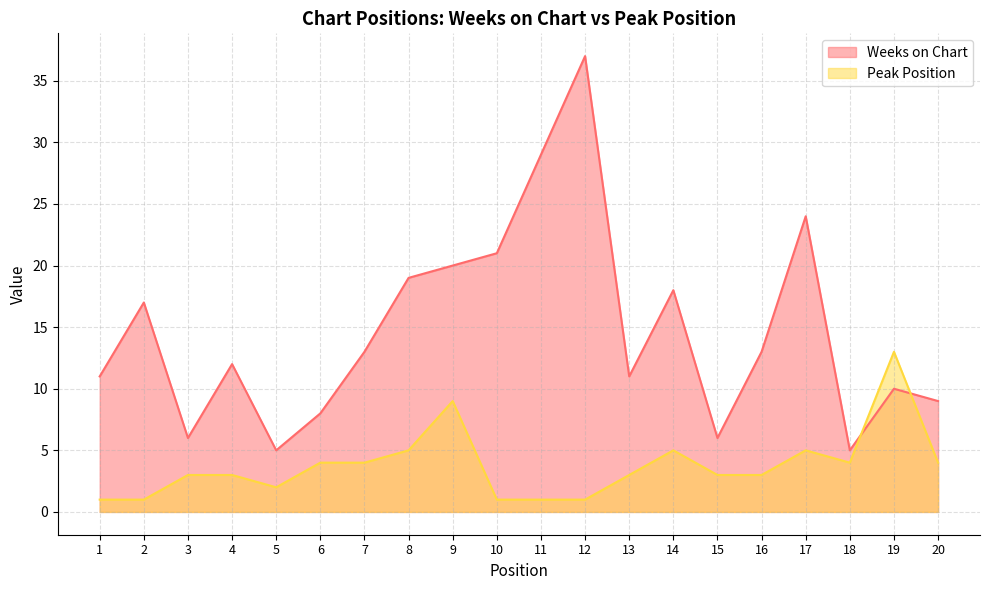

What is the value of the Peak Position point at the 20th from the left?

4